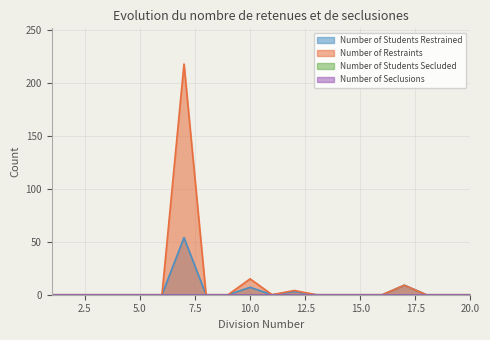

Which series has the largest total across all categories?

Number of Restraints